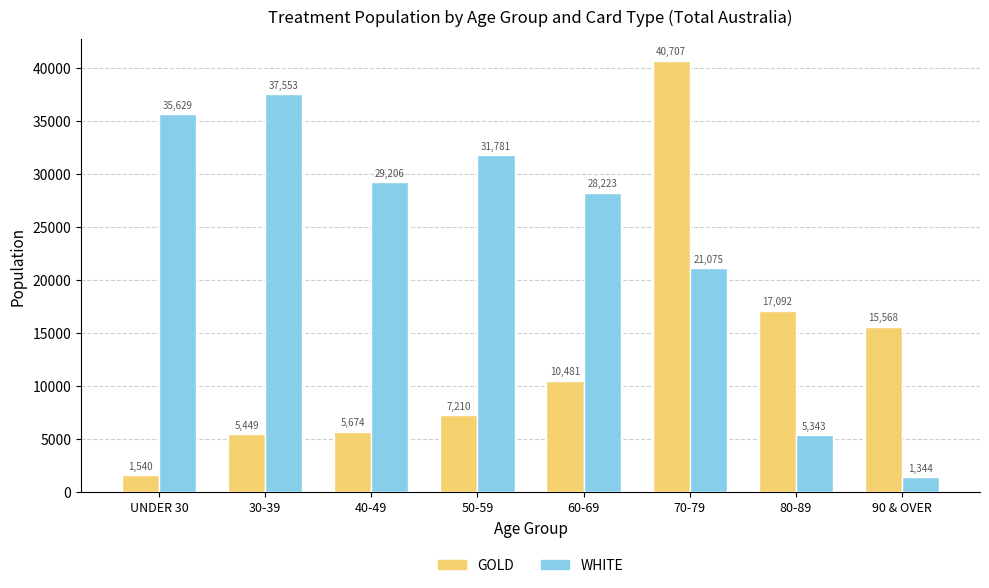

At which label does WHITE first exceed 29206?

UNDER 30